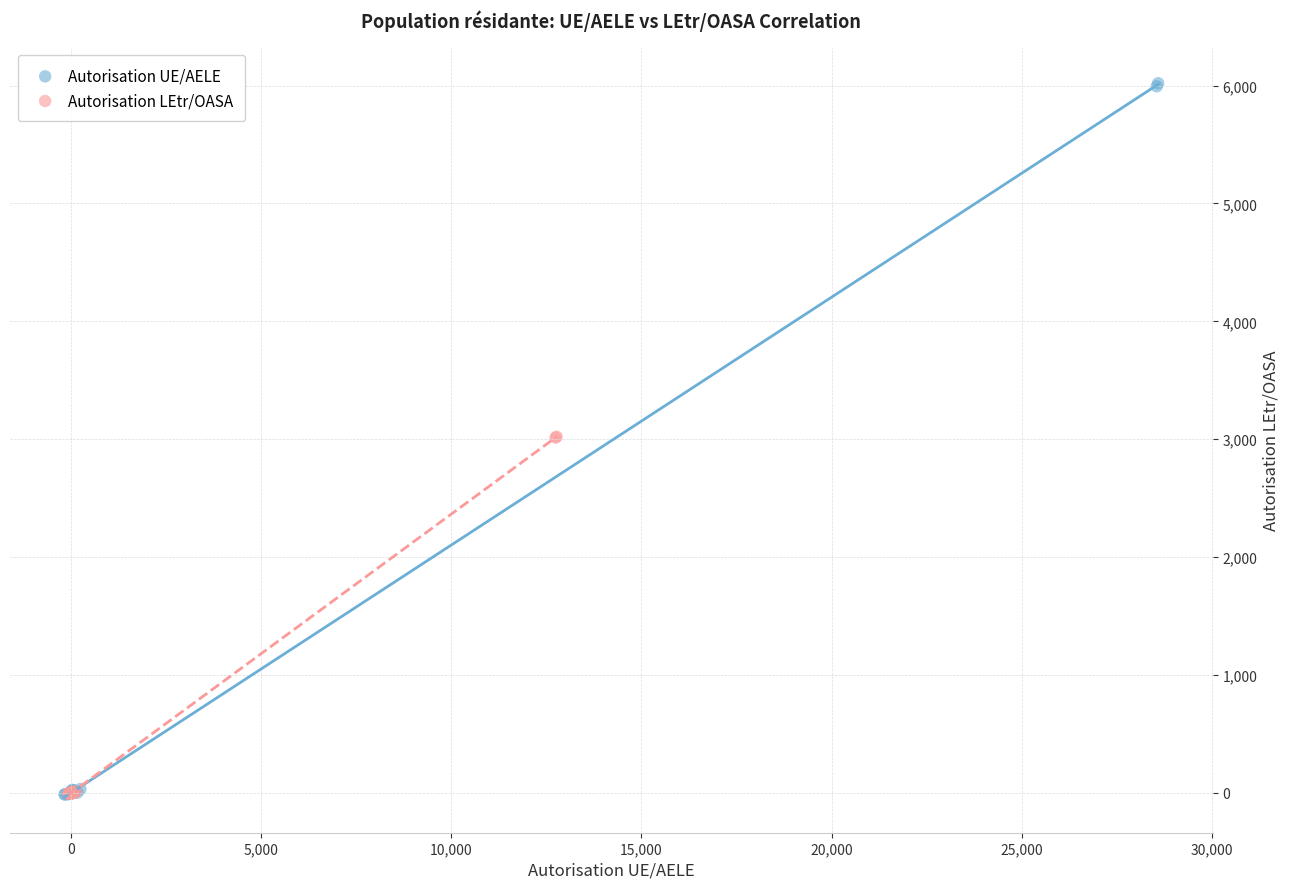

Which series has the largest Y range (max minus min)?

Autorisation UE/AELE